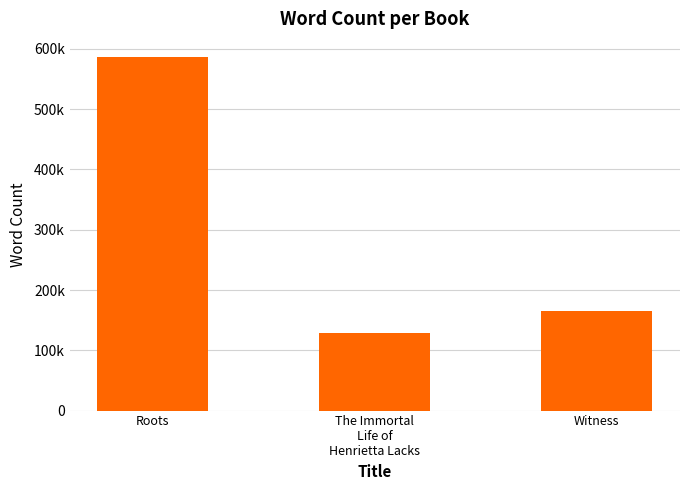

Does the chart contain any negative values?

No